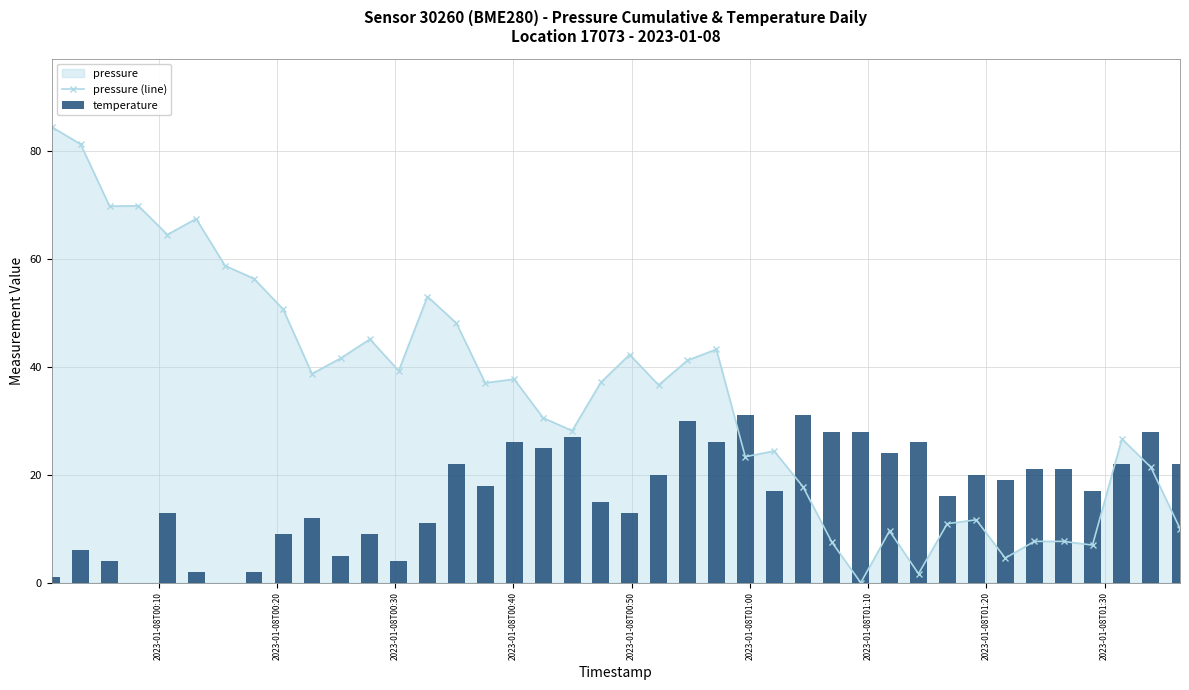

What is the highest value of the pressure (line) series?

84.5